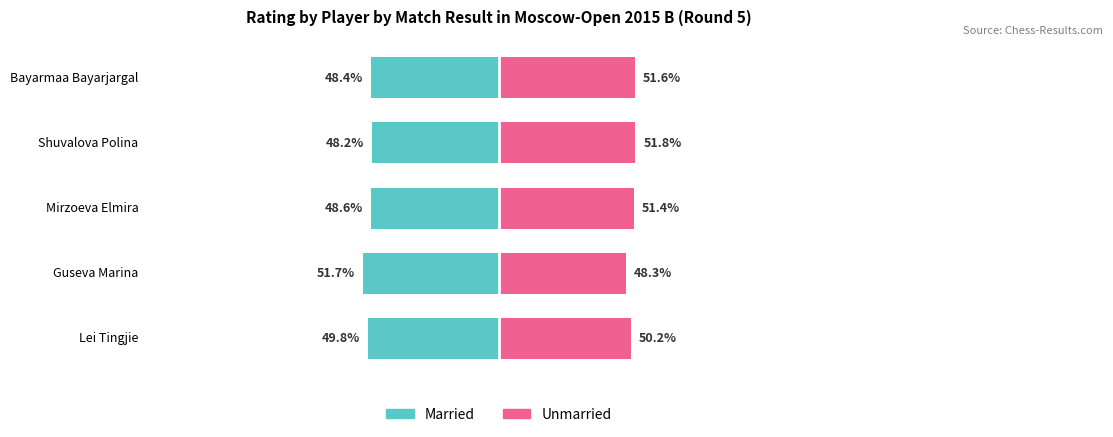

How many groups of bars are there?

5